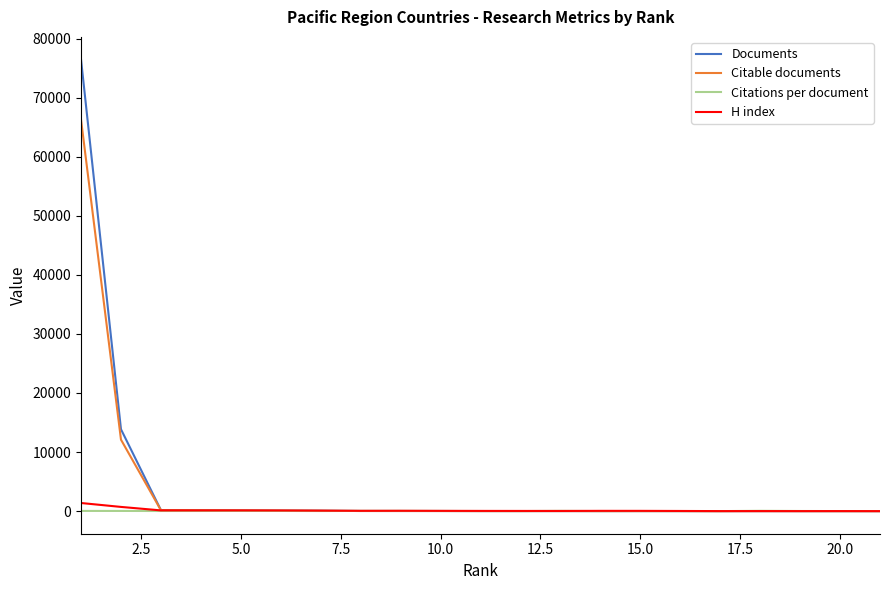

Which series has the largest range (max minus min)?

Documents